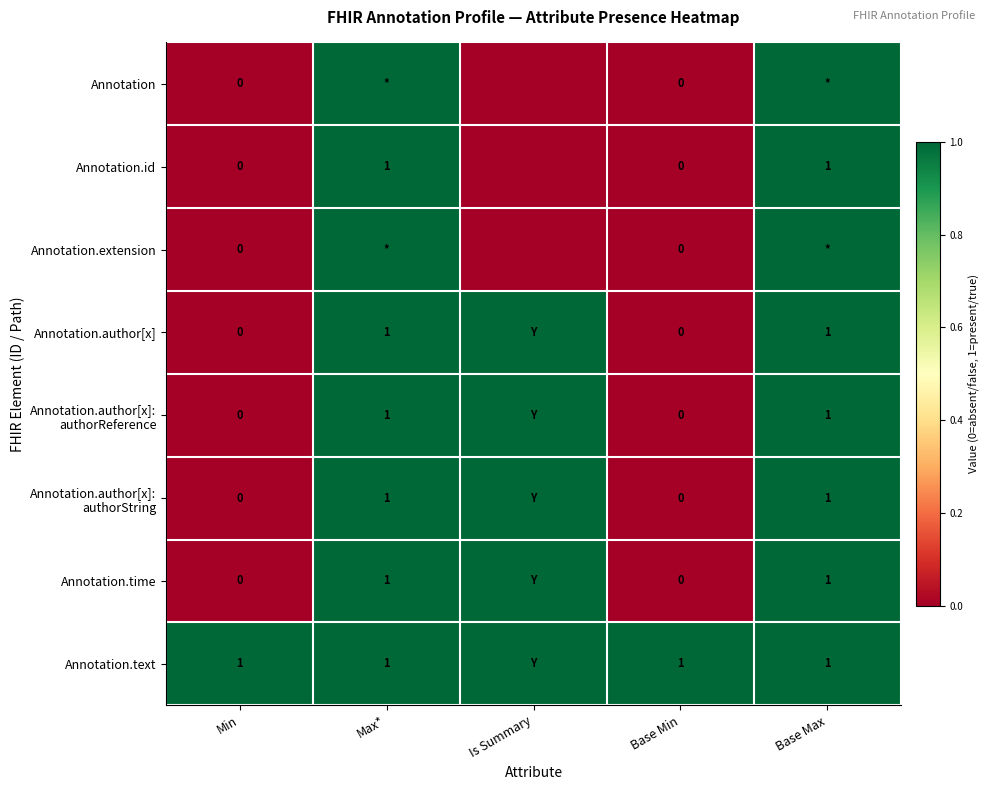

At which category is the sum across all series the highest?

Max*